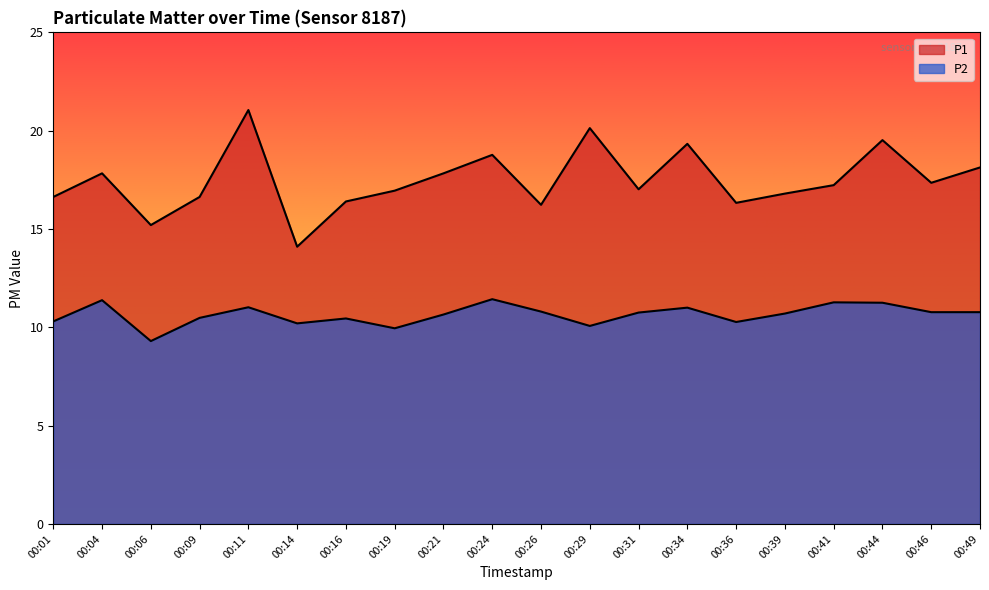

The value of P1 at 00:31 is 27.7. True or false?

False